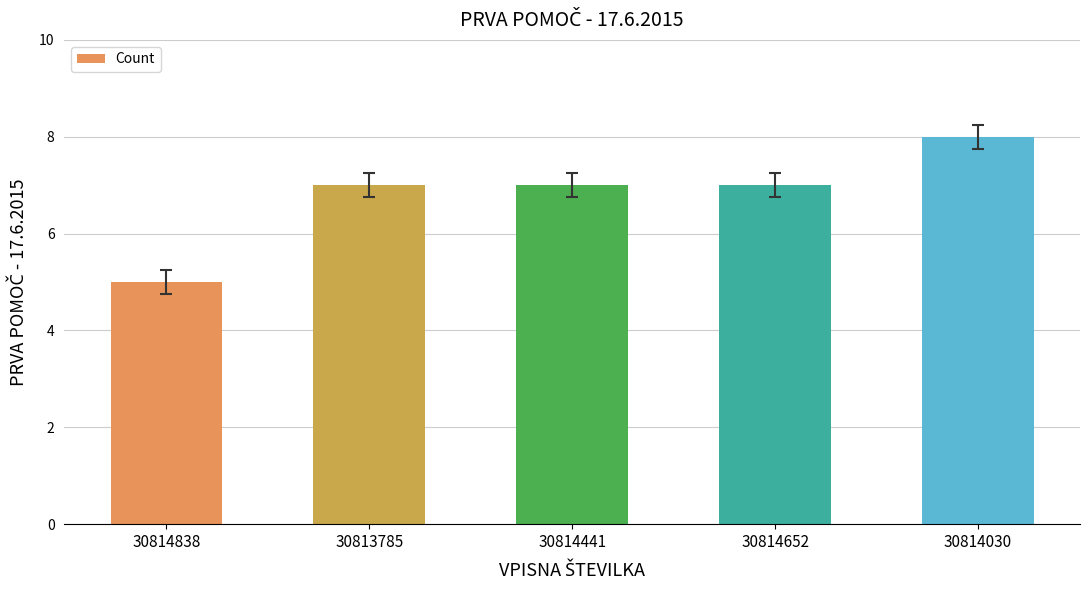

The chart shows a value of 7 at 30813785. True or false?

True